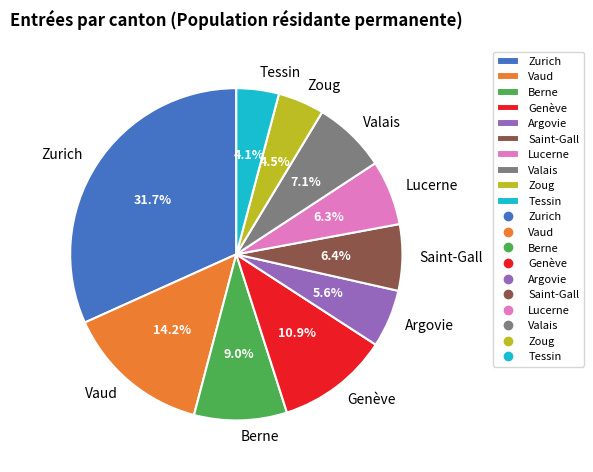

Which slice is the largest?

Zurich